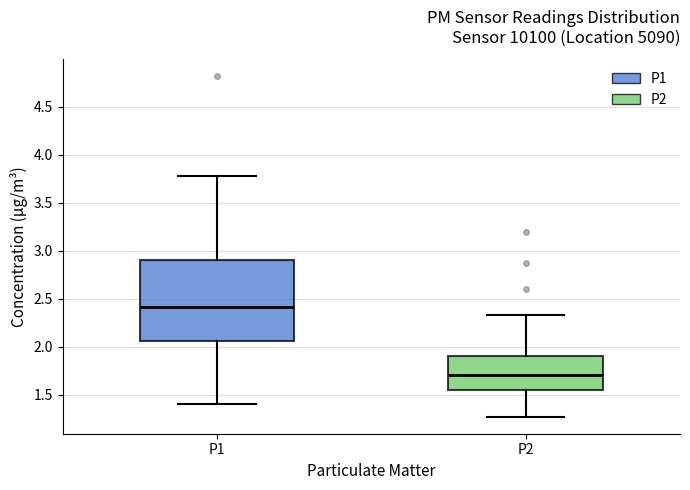

Reading left to right, transcribe this box plot: for each box, give where its median line is, the range the box spans, and where its two whiskers end, as read against the y-axis. The values are not printed on the chart, so give them approximately, as read against the axis.

P1: median 2.40, box 2.05 to 2.90, whiskers 1.40 to 3.80
P2: median 1.70, box 1.55 to 1.90, whiskers 1.25 to 2.35